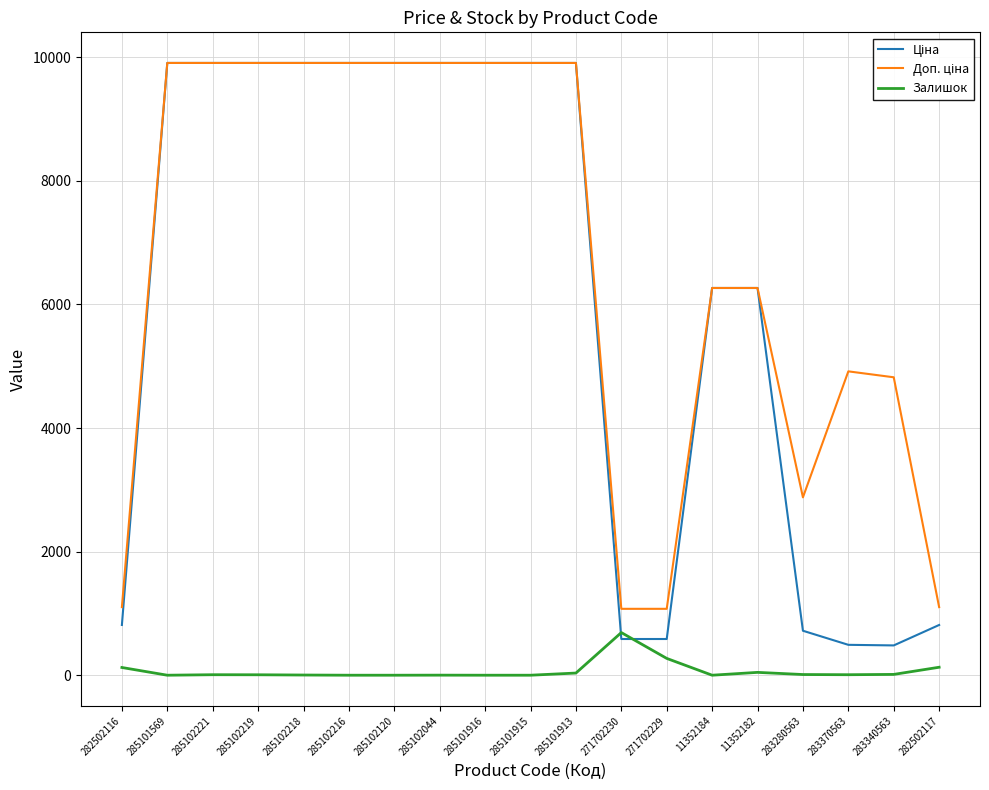

What is the spread (max minus min) of values at 285101916?

9908.5